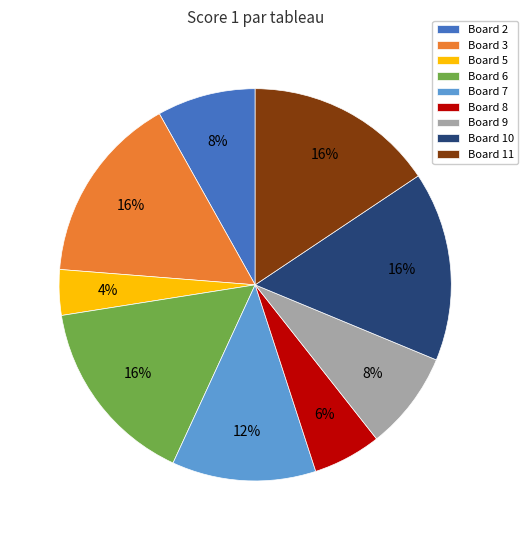

Count the number of slices in the pie.

9